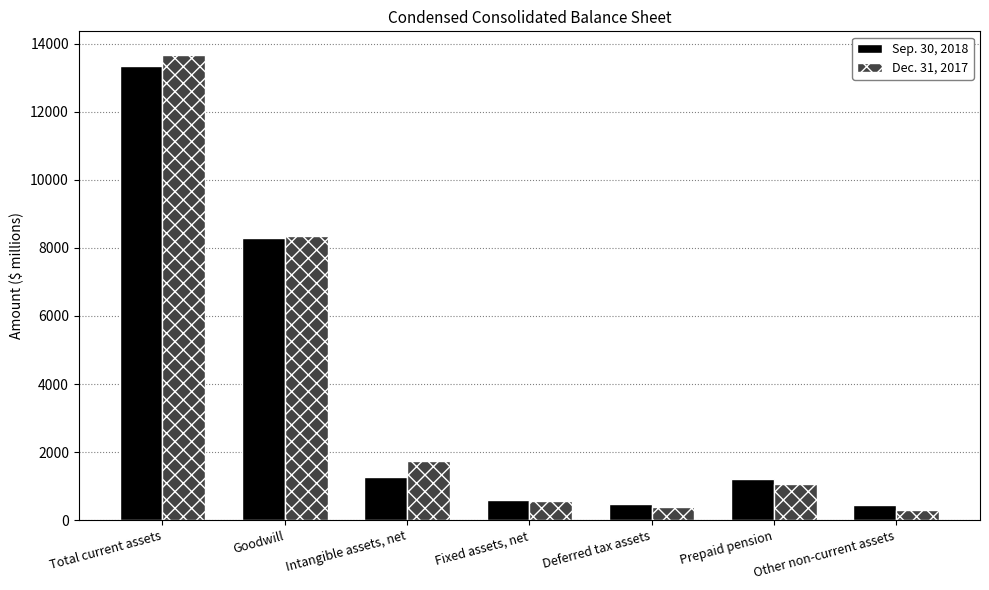

What is the value of the Dec. 31, 2017 bar at the 7th from the left?

307